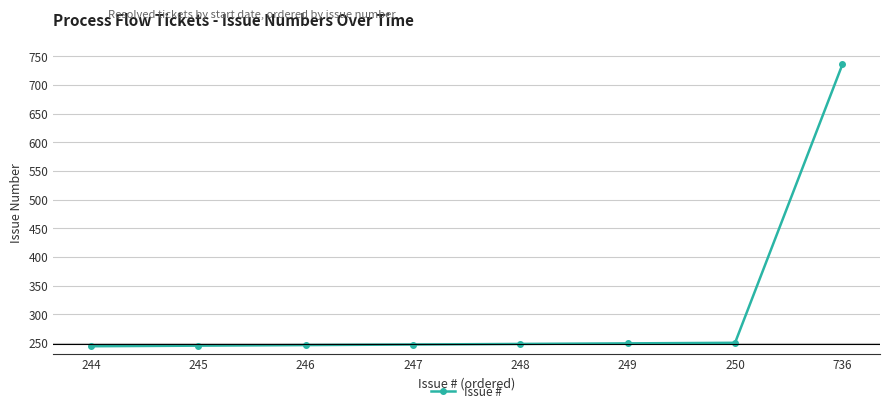

How many lines are shown in the chart?

1